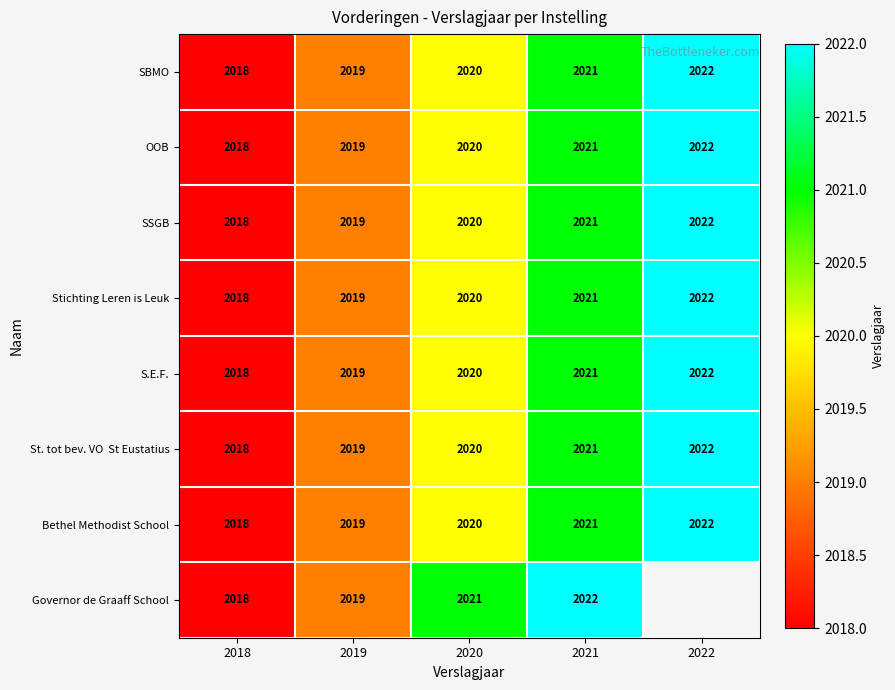

The Governor de Graaff School series shows 3158.9 at 2020. True or false?

False